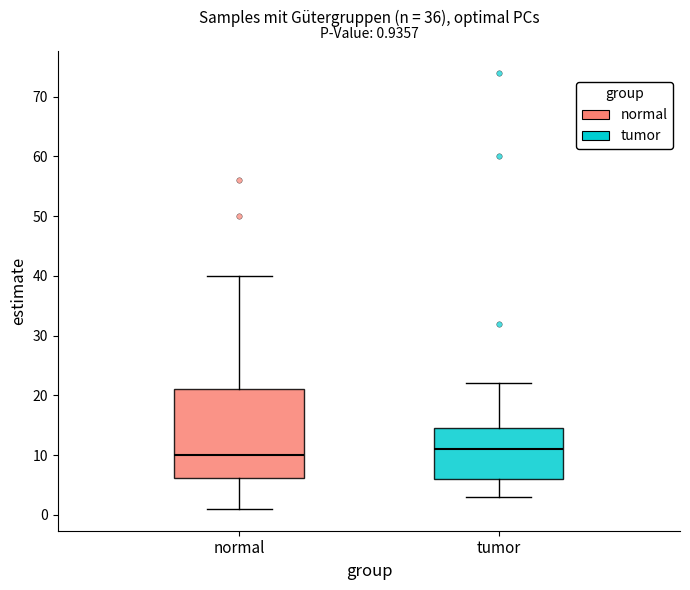

Which box has the lowest median line?

normal